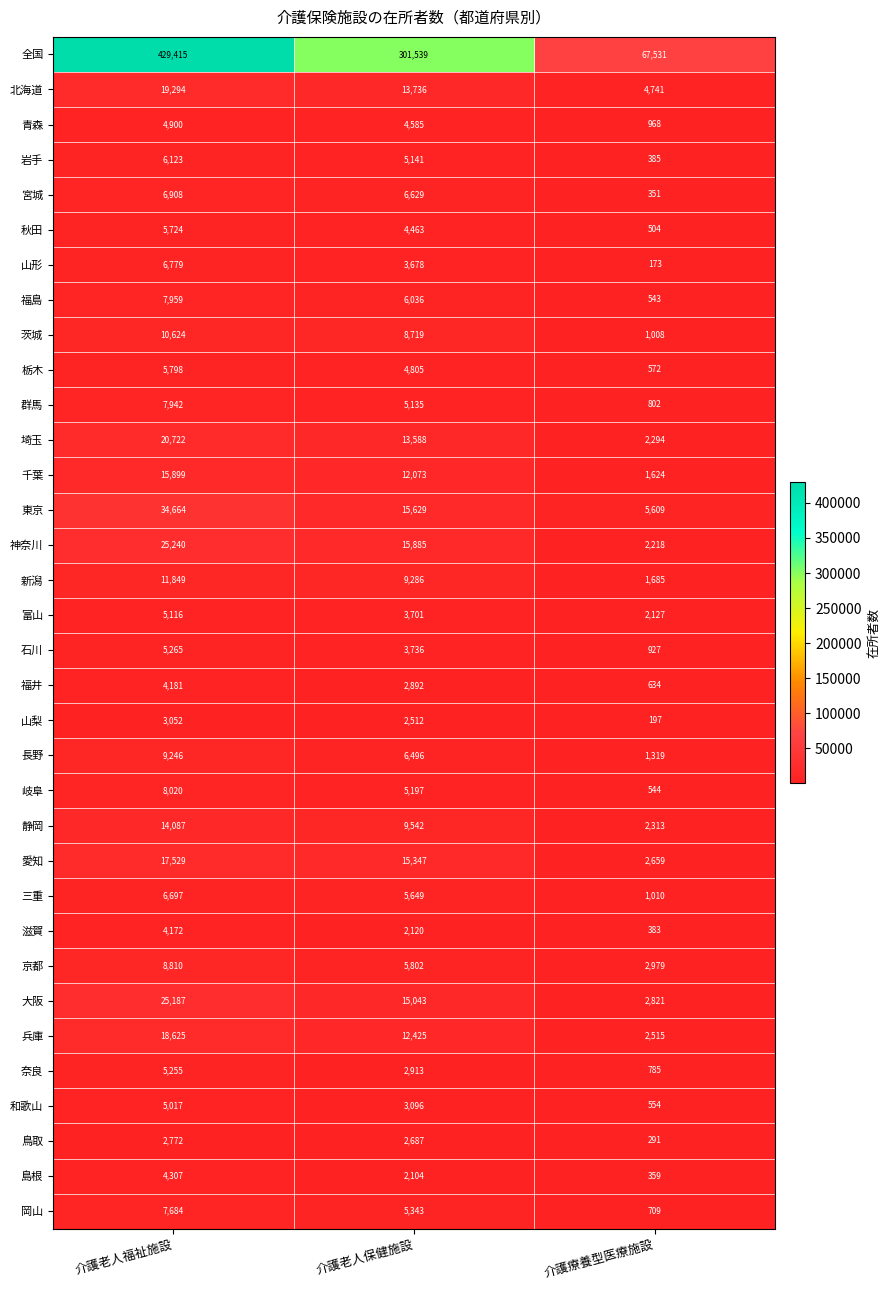

Which category has the lowest value across all series?

介護療養型医療施設